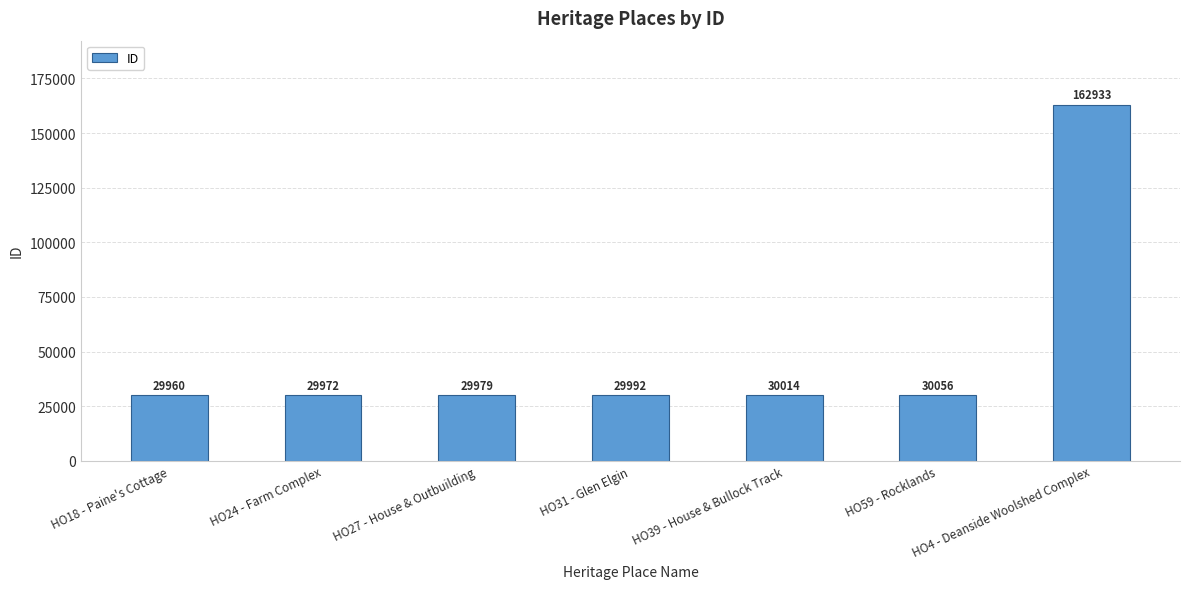

Reading right to left, what are all the values shown in this chart?

HO4 - Deanside Woolshed Complex=162933	HO59 - Rocklands=30056	HO39 - House & Bullock Track=30014	HO31 - Glen Elgin=29992	HO27 - House & Outbuilding=29979	HO24 - Farm Complex=29972	HO18 - Paine's Cottage=29960